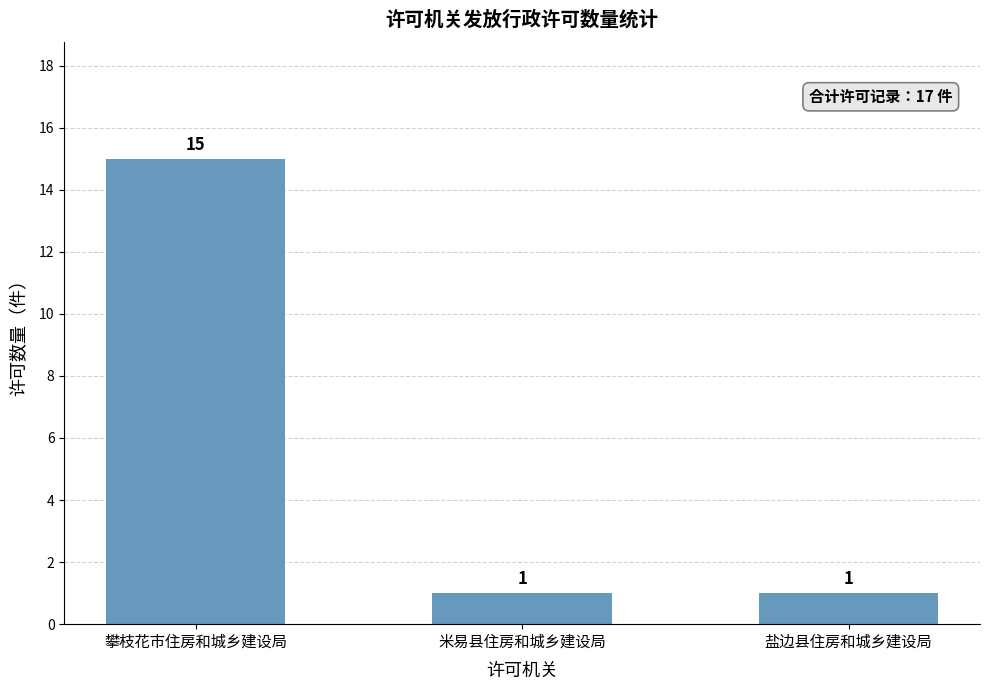

What position from the right is 攀枝花市住房和城乡建设局?

3